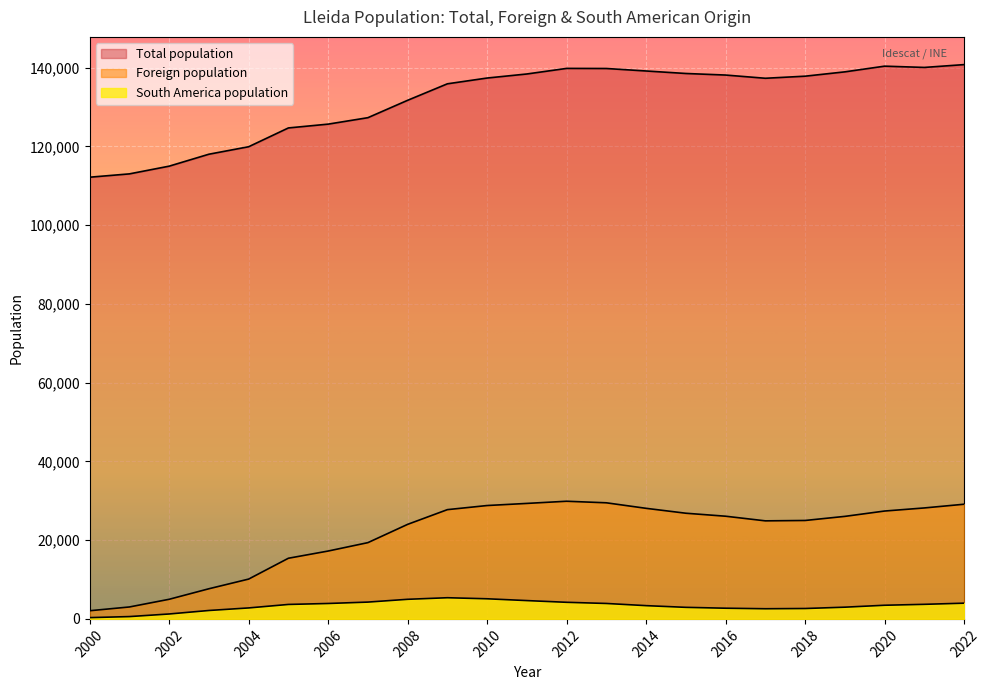

What are all the series names shown in the legend?

Total population, Foreign population, South America population